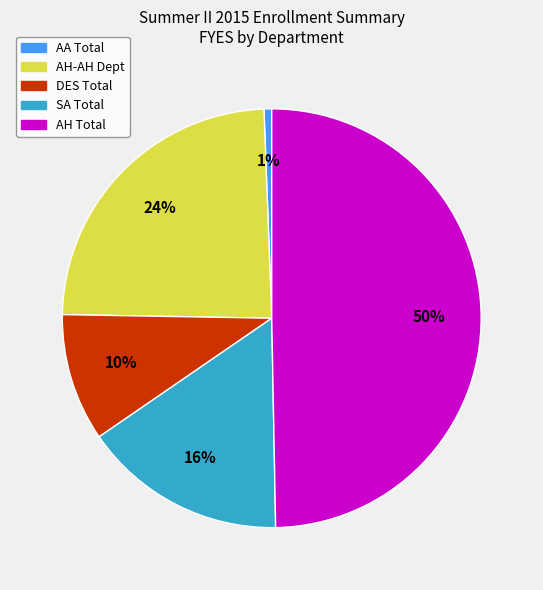

To the nearest percent, what is the average slice percentage?

20%